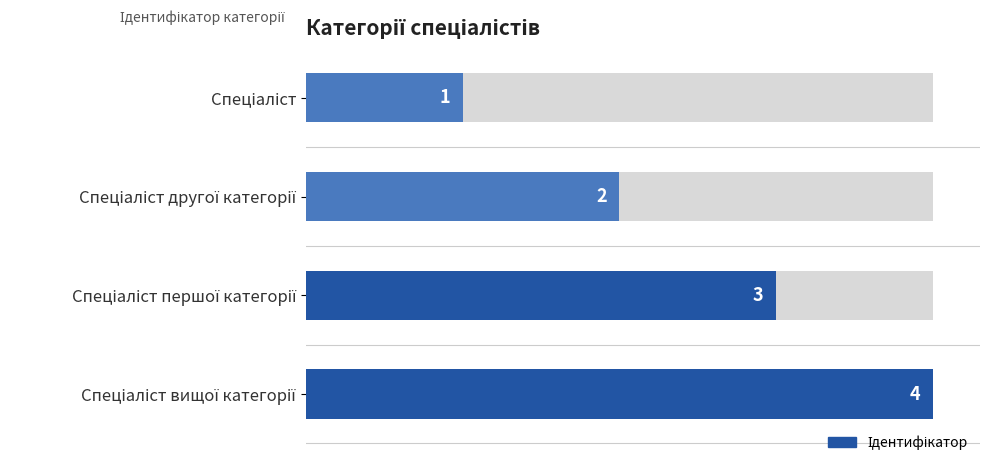

What is the change in value from 0 to 3?

+3